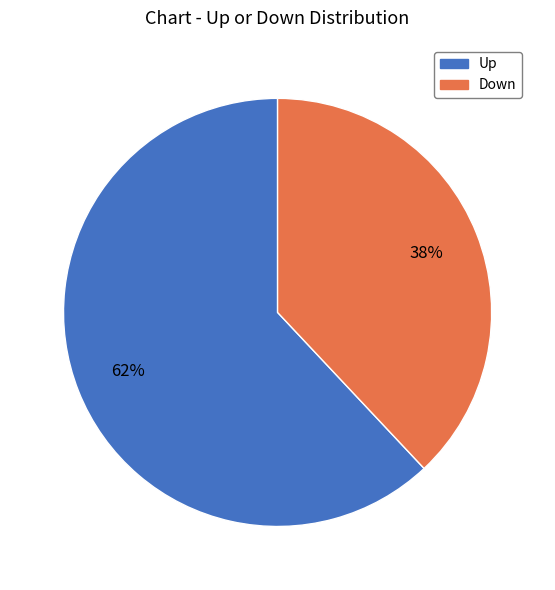

To the nearest percent, what is the average slice percentage?

50%